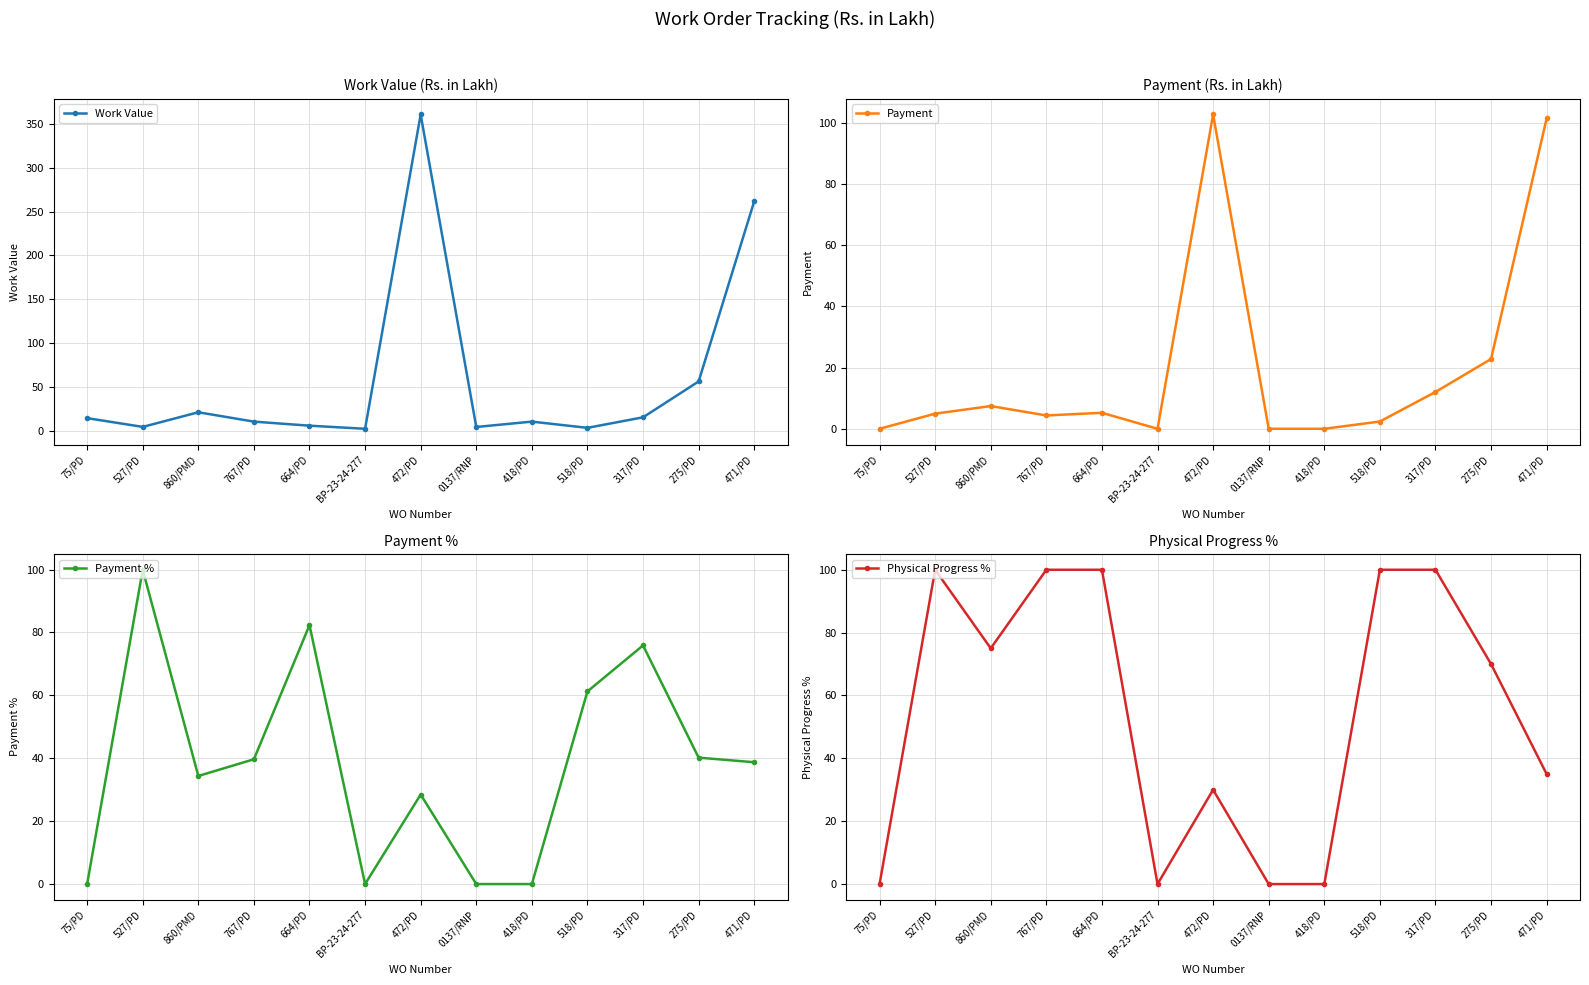

Where is Payment % nearest to the value 49?

275/PD